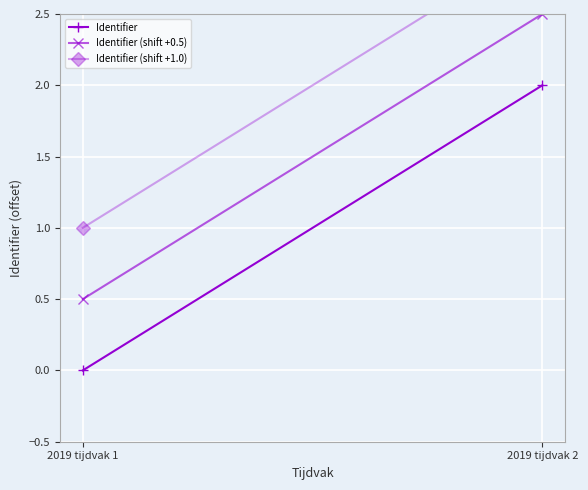

Rank the series by their maximum value, from highest to lowest.

Identifier (shift +1.0), Identifier (shift +0.5), Identifier